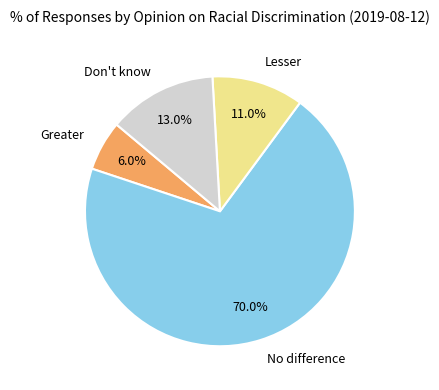

How many segments does this pie chart have?

4